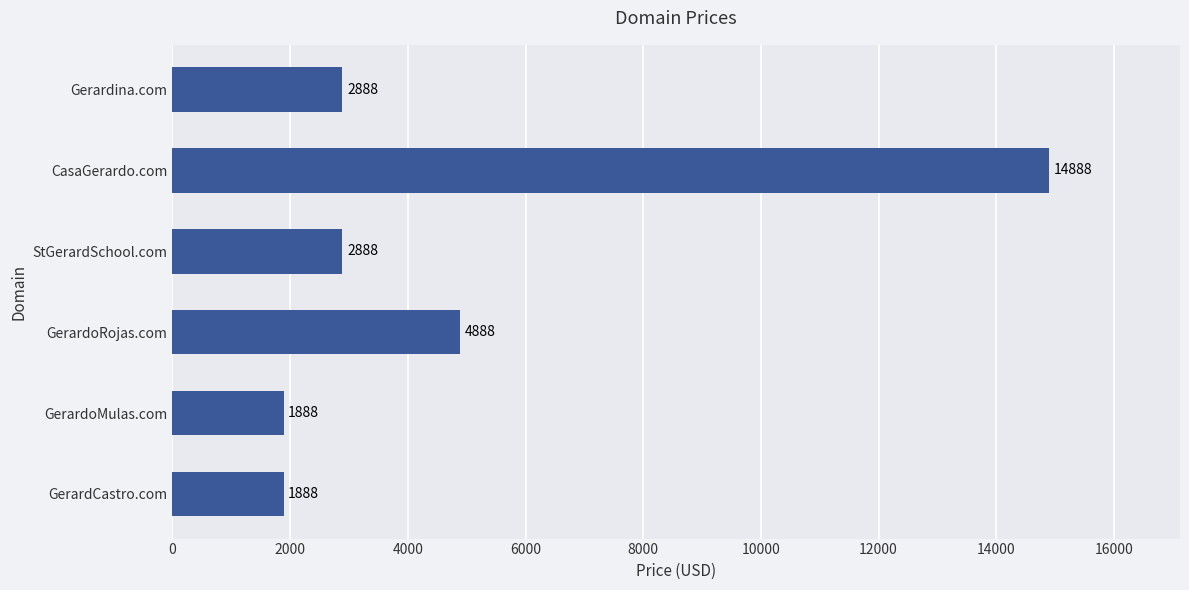

Reading top to bottom, transcribe all the data shown in this chart.

2888	14888	2888	4888	1888	1888